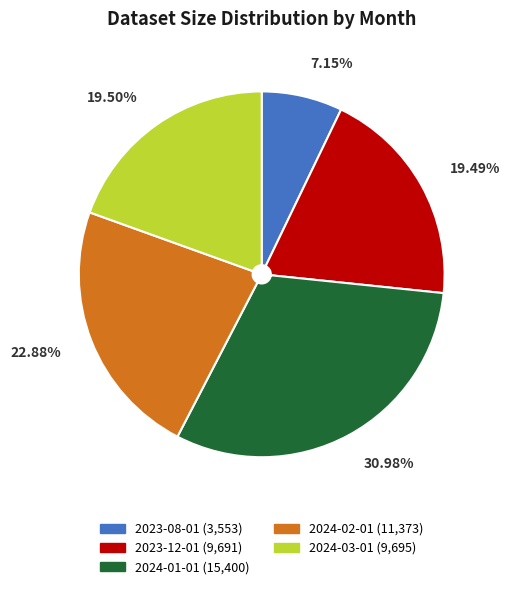

Approximately how many times larger is the value at 2023-12-01 compared to 2024-01-01?

0.6